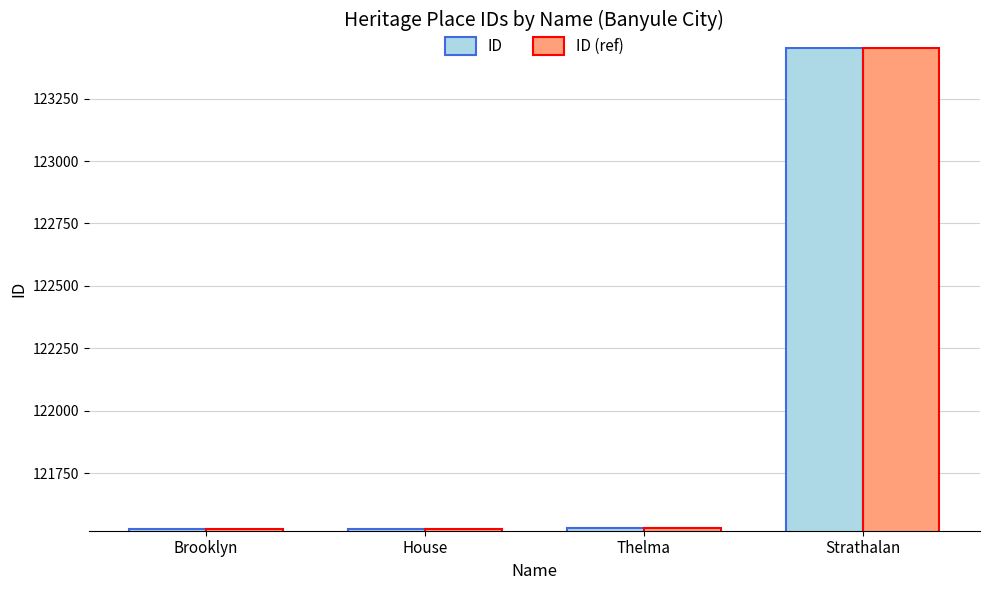

What is the minimum value shown in the chart?

121524